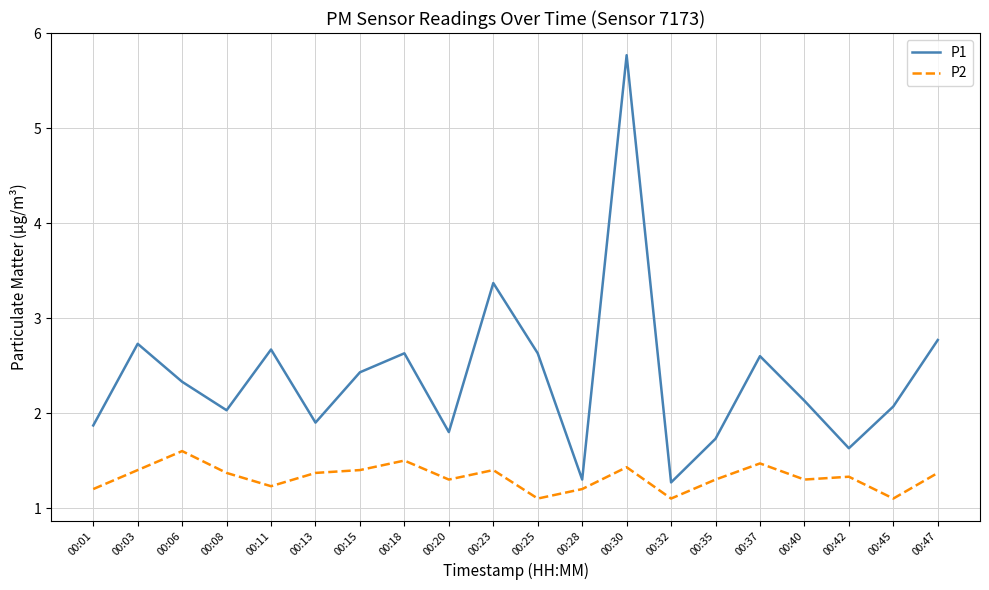

Read the P2 value at 00:03.

1.4